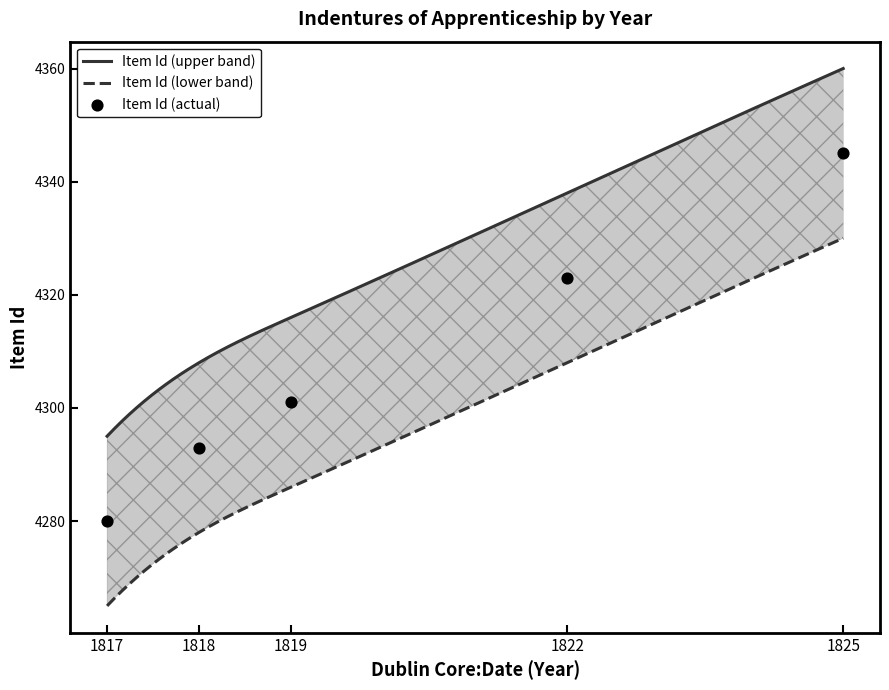

What is the ratio of the value at 1825 to the value at 1818?

1.0